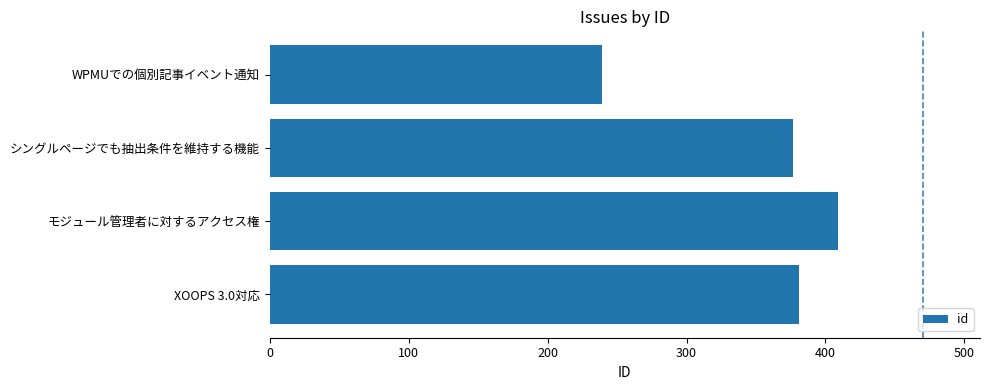

Reading top to bottom, transcribe all the data shown in this chart.

WPMUでの個別記事イベント通知=239	シングルページでも抽出条件を維持する機能=377	モジュール管理者に対するアクセス権=409	XOOPS 3.0対応=381